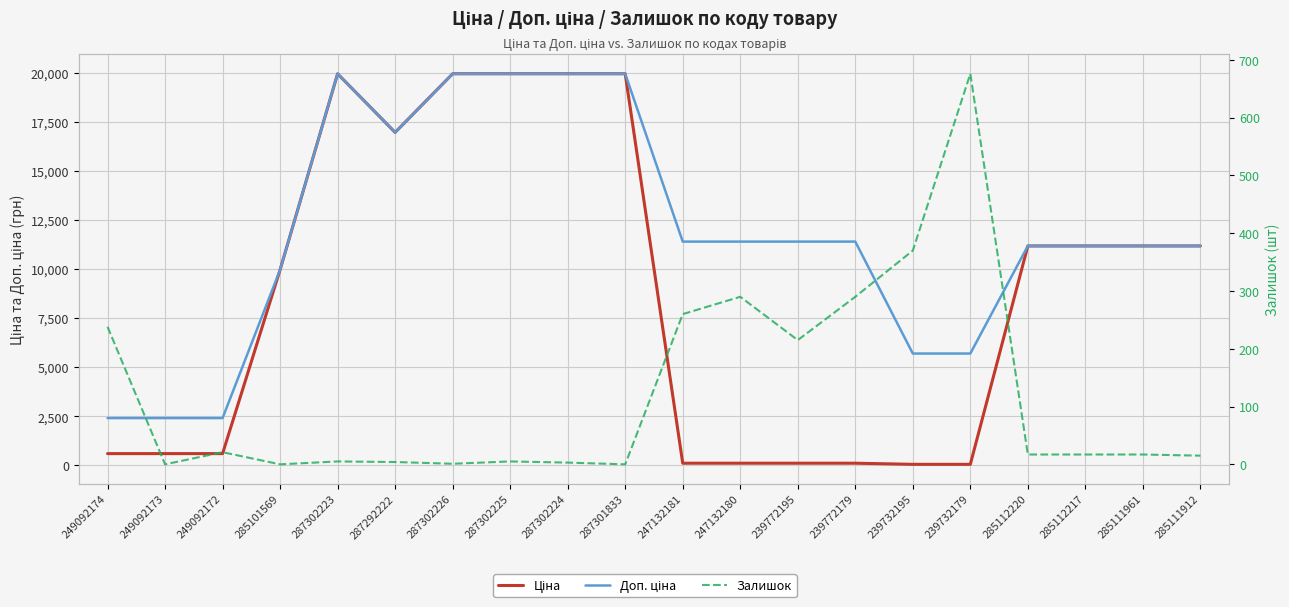

What is the difference between the highest and lowest values at 239732195?

5647.9